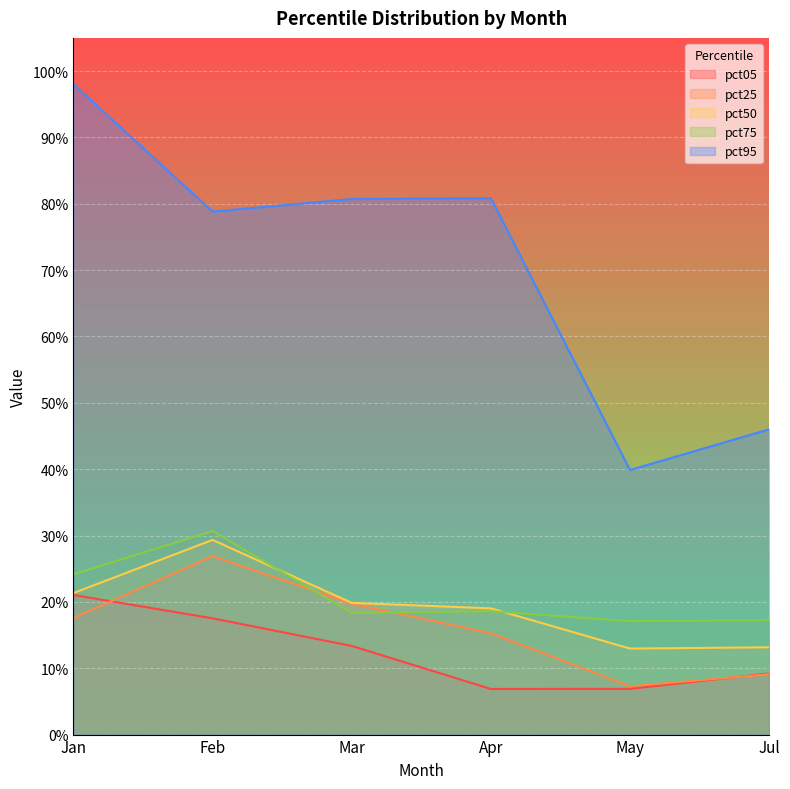

Reading left to right, extract all data points from this chart.

pct05: Jan=0.2	Feb=0.2	Mar=0.1	Apr=0.1	May=0.1	Jul=0.1
pct25: Jan=0.2	Feb=0.3	Mar=0.2	Apr=0.2	May=0.1	Jul=0.1
pct50: Jan=0.2	Feb=0.3	Mar=0.2	Apr=0.2	May=0.1	Jul=0.1
pct75: Jan=0.2	Feb=0.3	Mar=0.2	Apr=0.2	May=0.2	Jul=0.2
pct95: Jan=1.0	Feb=0.8	Mar=0.8	Apr=0.8	May=0.4	Jul=0.5